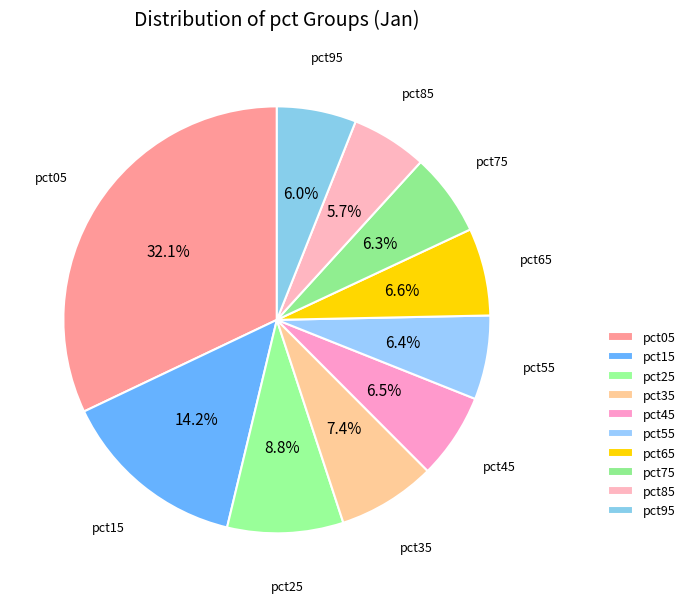

How many slices are in this pie chart?

10